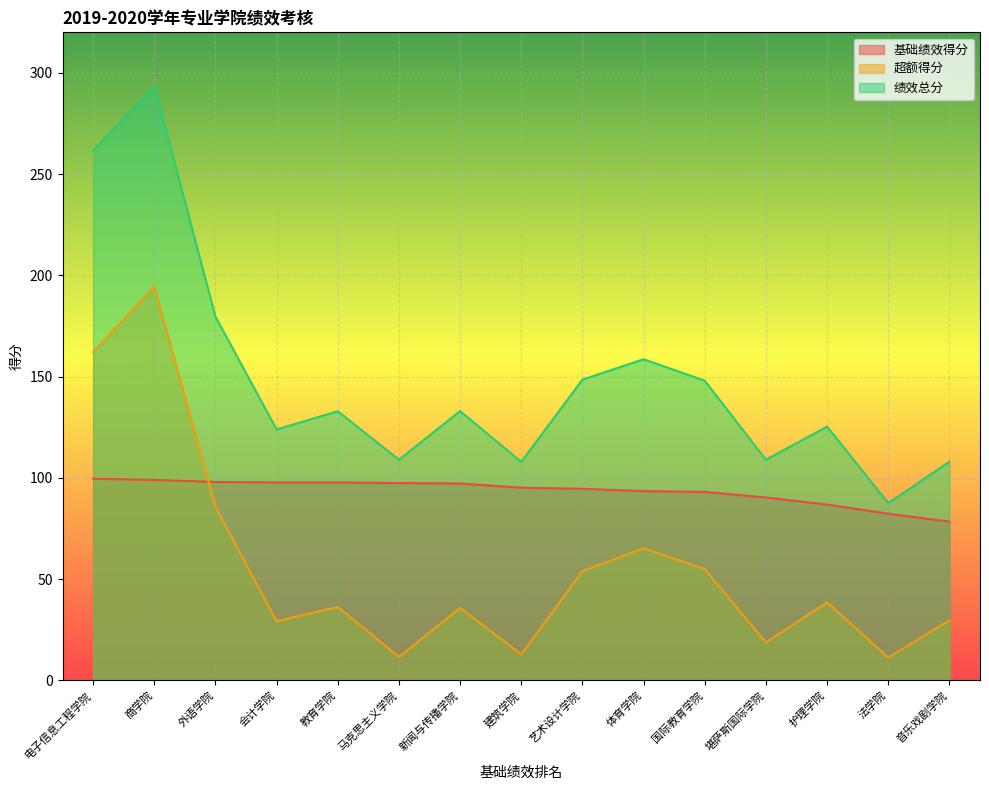

True or false: 绩效总分 has more than 0 interior local peaks.

True